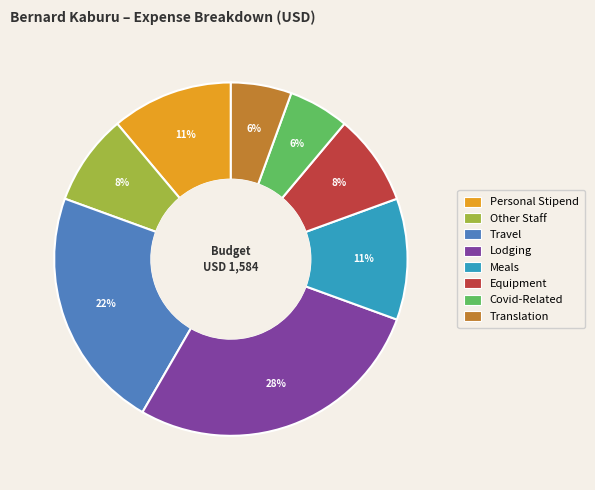

True or false: Personal Stipend accounts for 1% of the total.

False